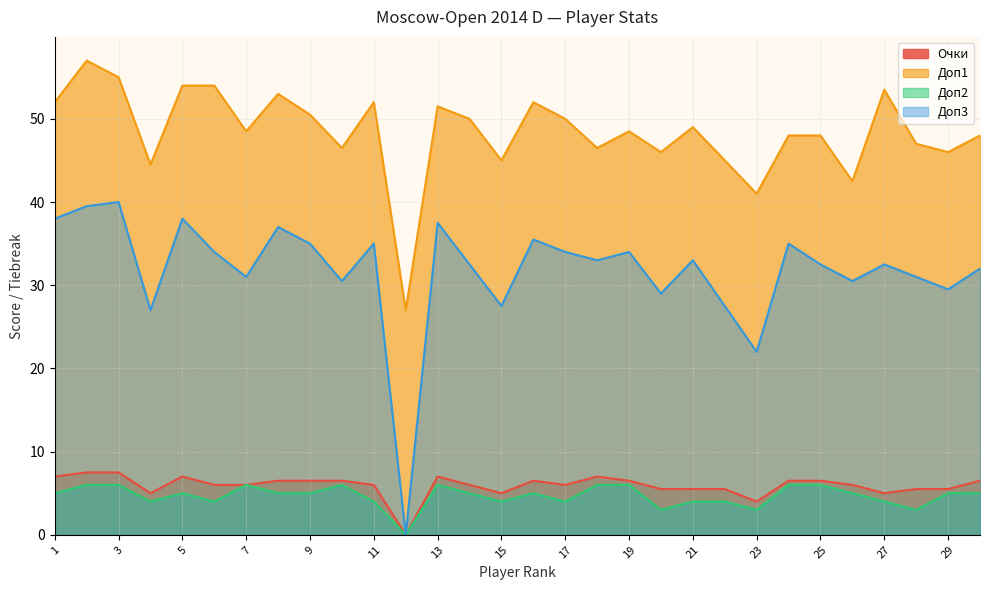

Where is Доп3 nearest to the value 20?

23